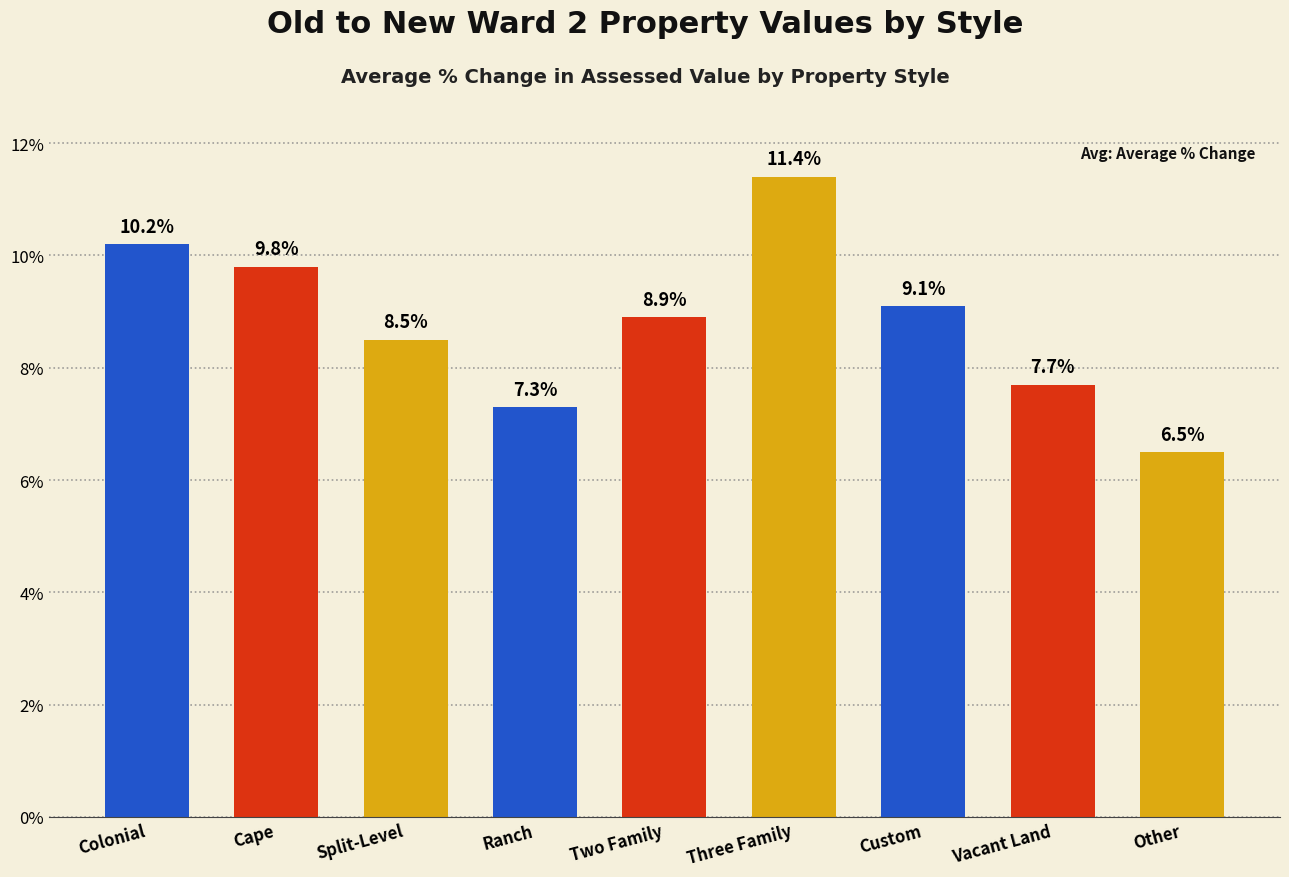

What is the change in value from Two Family to Three Family?

+2.5